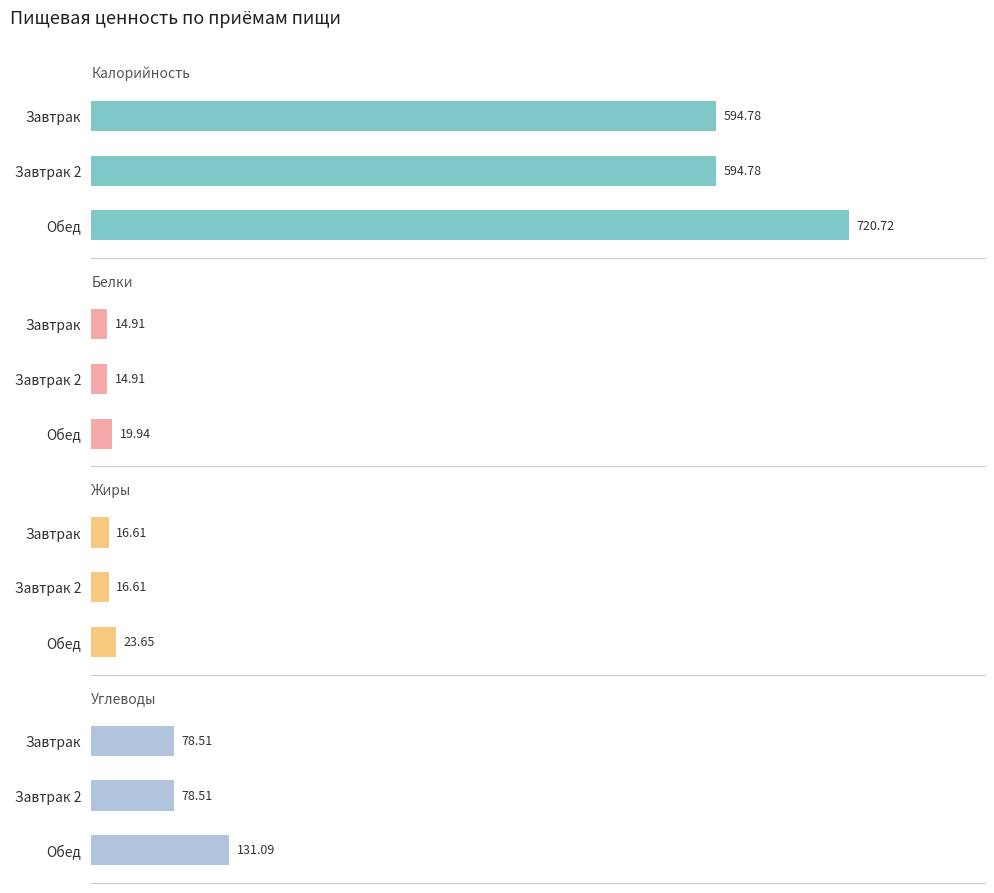

What is the sum of all Белки values?

49.8